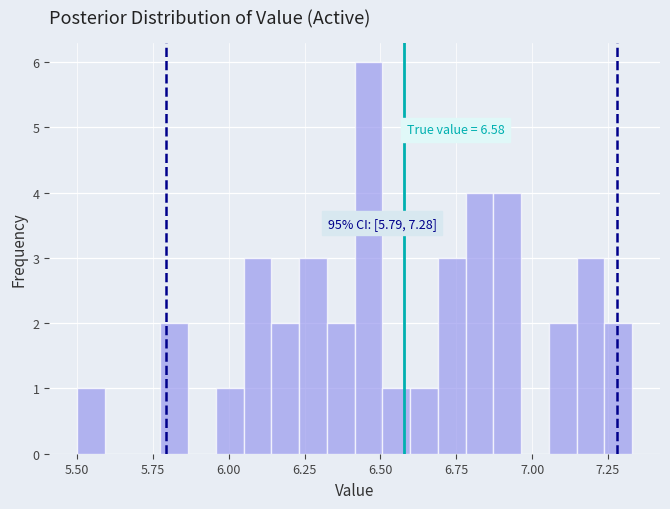

Around what value on the x-axis is the tallest bar? Give the approximate position of its centre, as read against the axis.

6.45